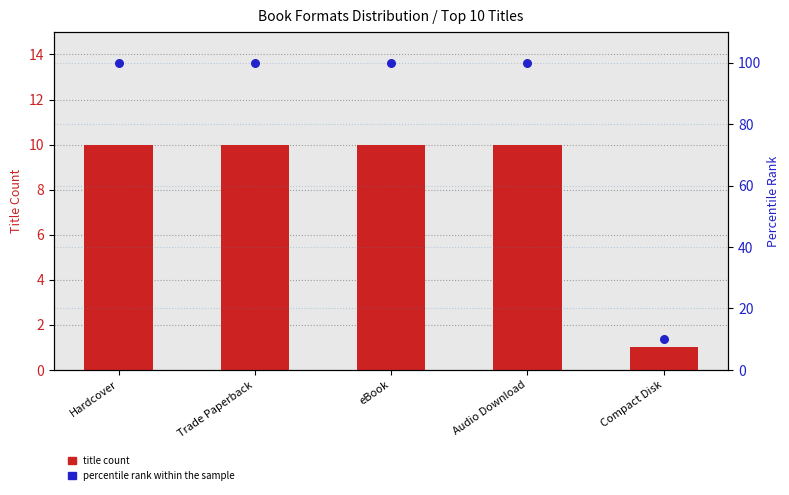

Which series contains the highest Y value?

percentile rank within sample